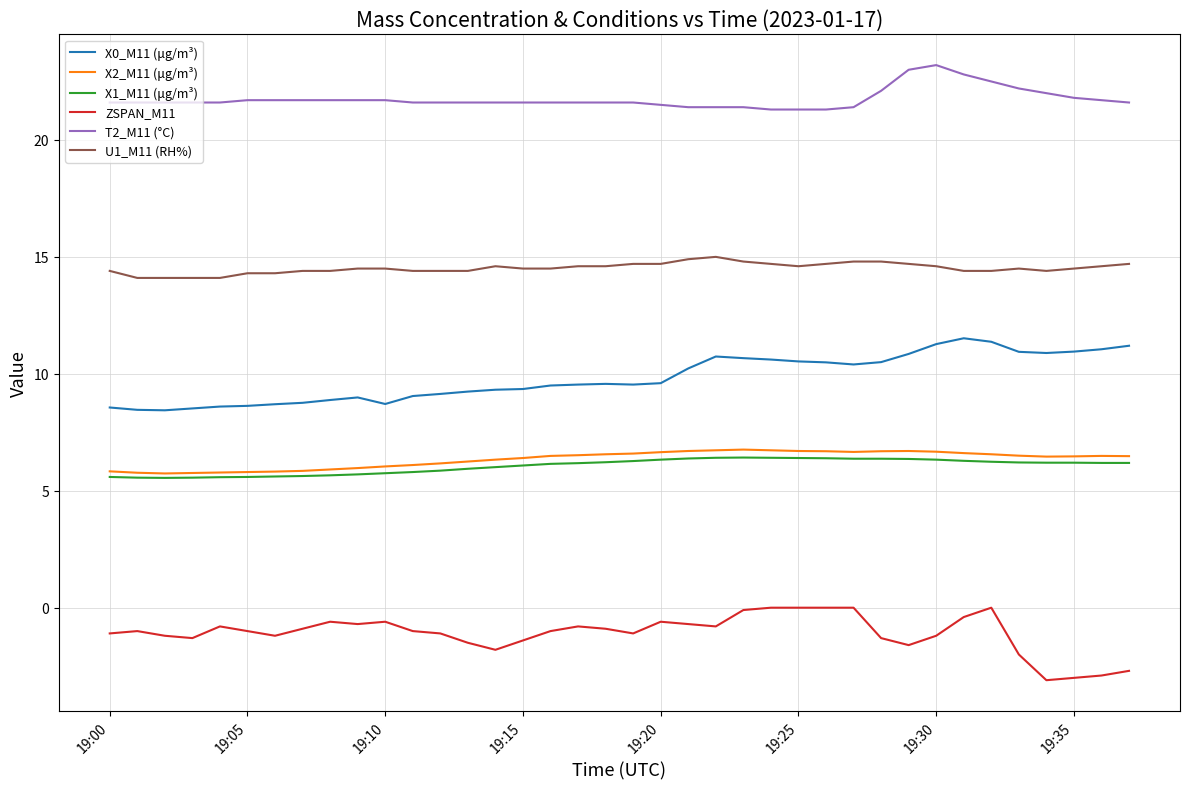

True or false: X1_M11 (μg/m³) and U1_M11 (RH%) cross at least once.

False